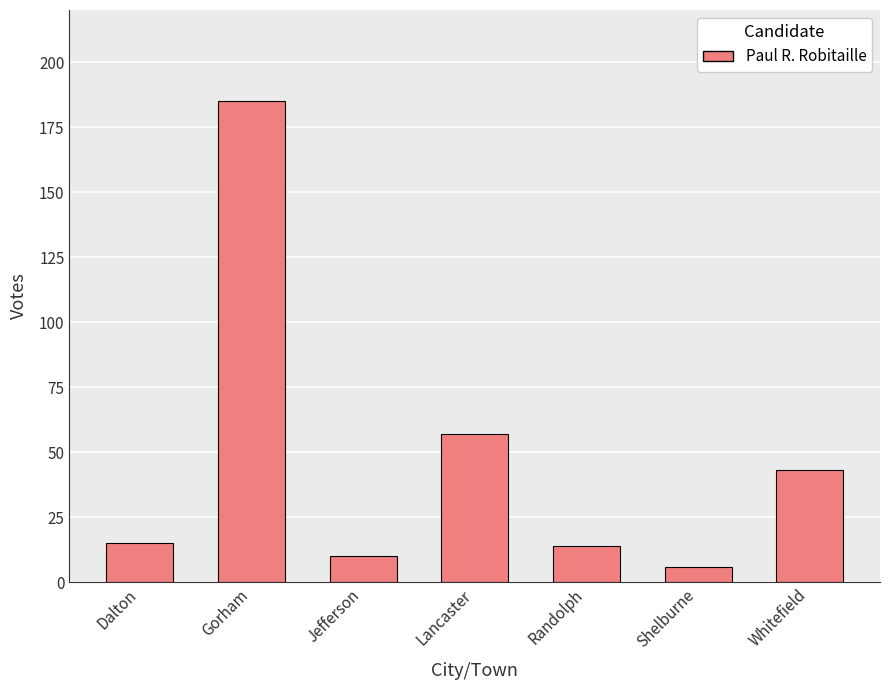

What is the approximate value at Gorham?

185